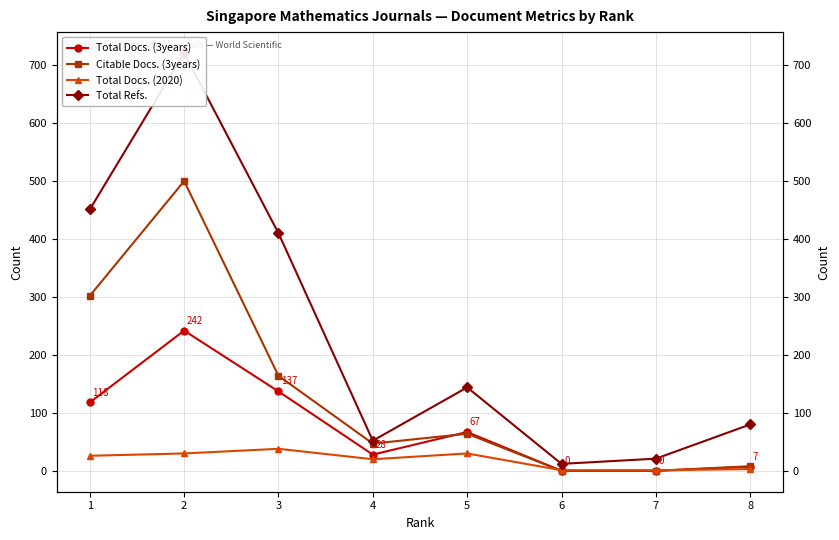

Where is the first local minimum for Total Docs. (3years)?

4